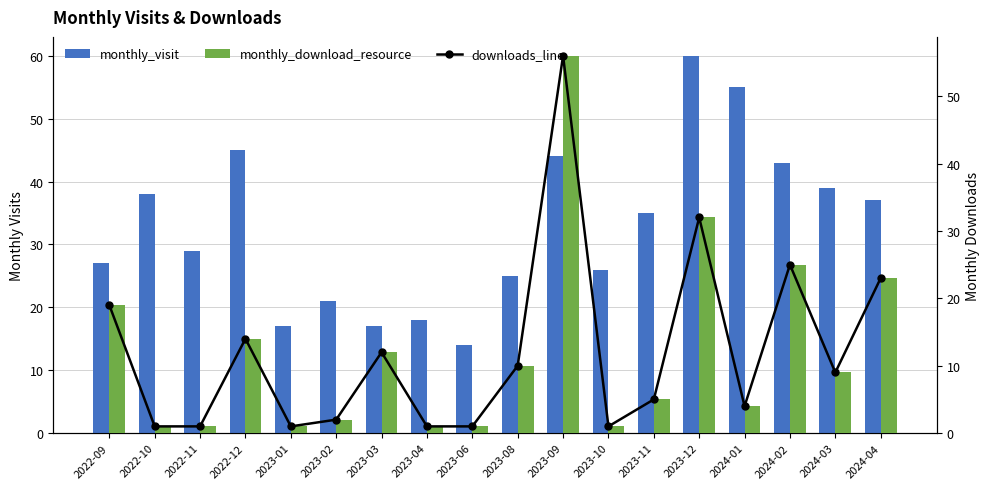

Does the chart contain stacked bars?

No